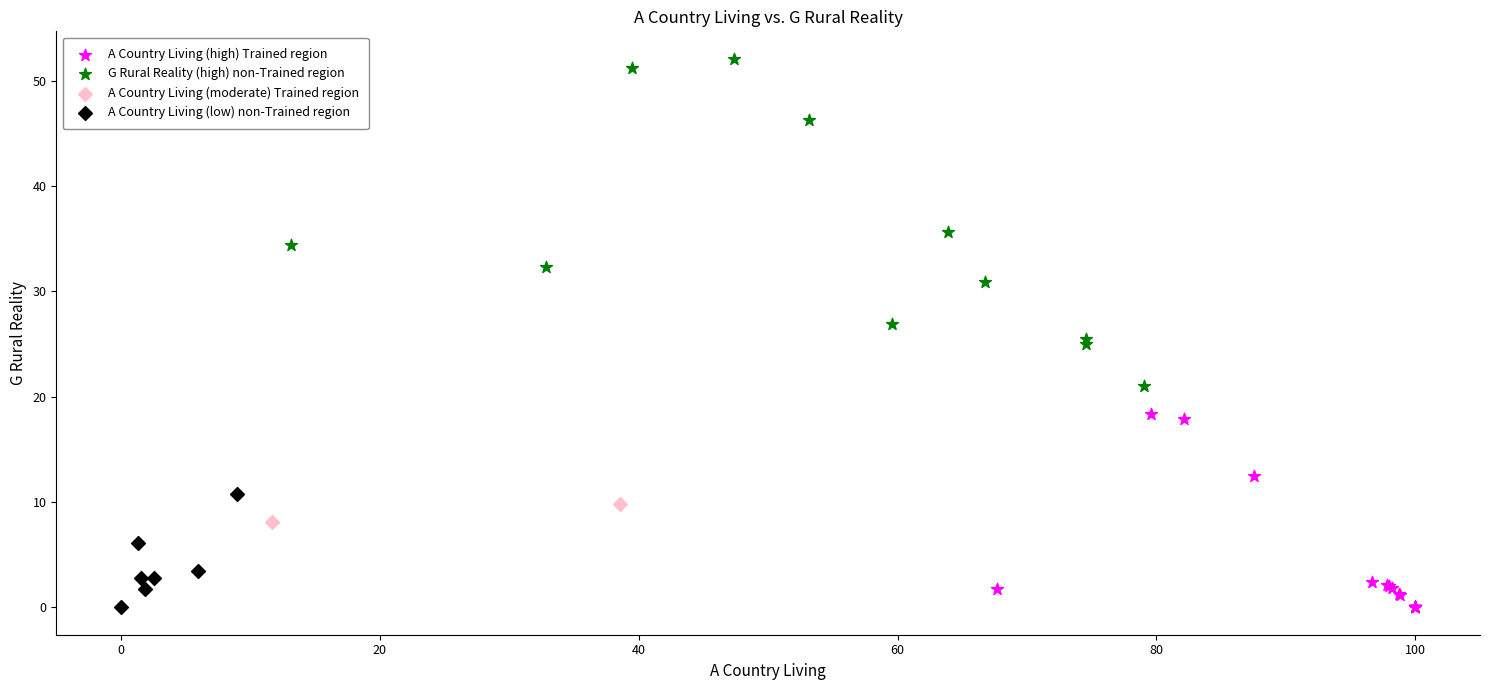

What are all the series names shown in the legend?

A Country Living (high) Trained region, G Rural Reality (high) non-Trained region, A Country Living (moderate) Trained region, A Country Living (low) non-Trained region